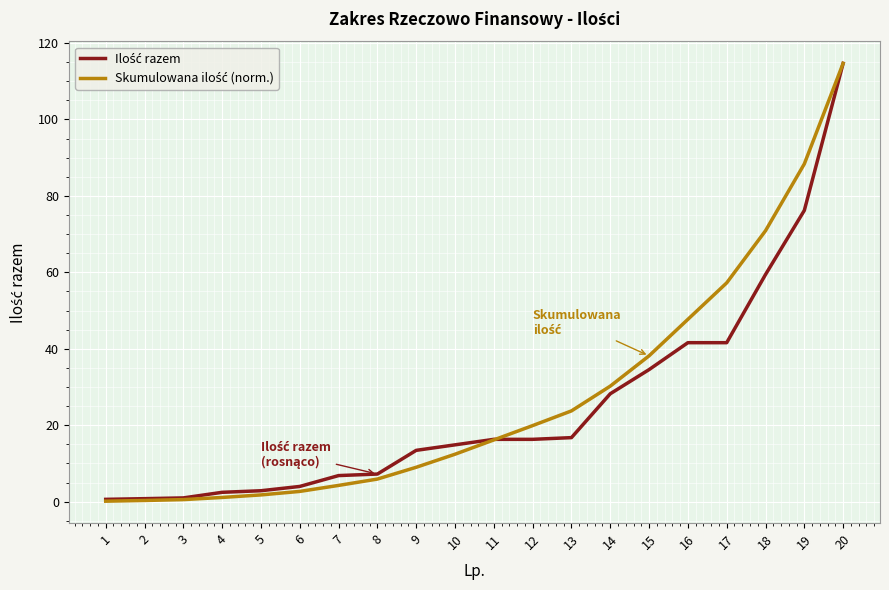

Does the chart display data point markers on the line(s)?

No